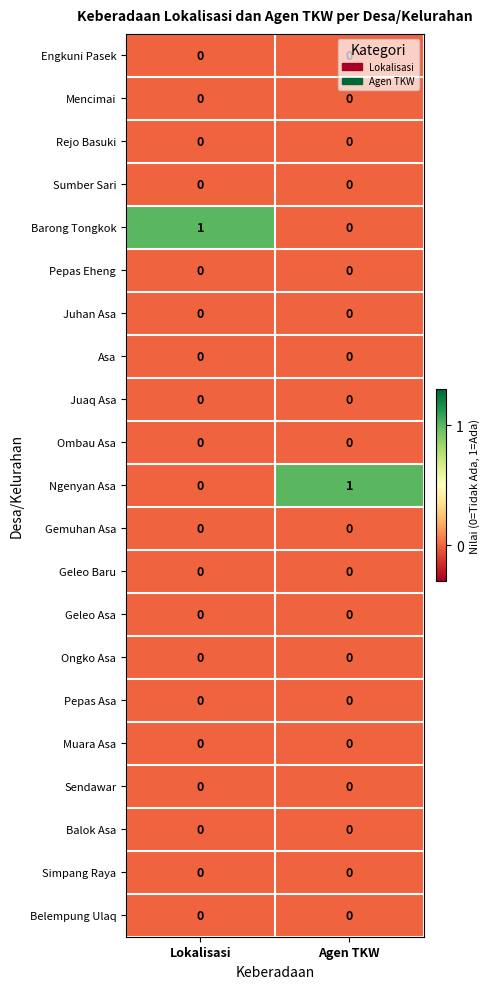

True or false: Geleo Asa has a value of 0 at Lokalisasi.

True